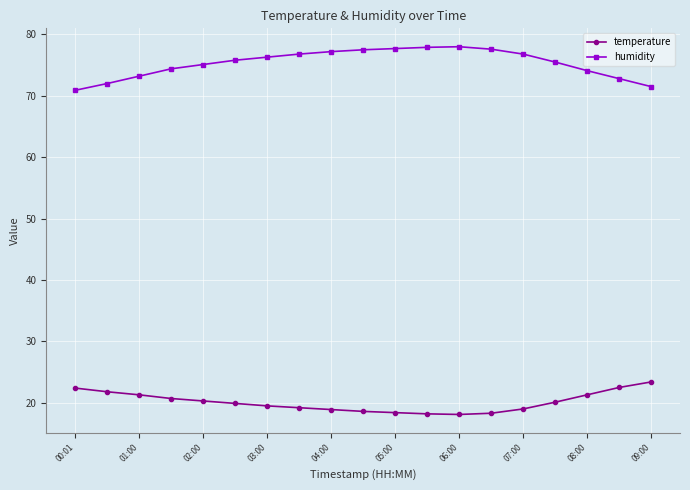

How many series are shown in this chart?

2